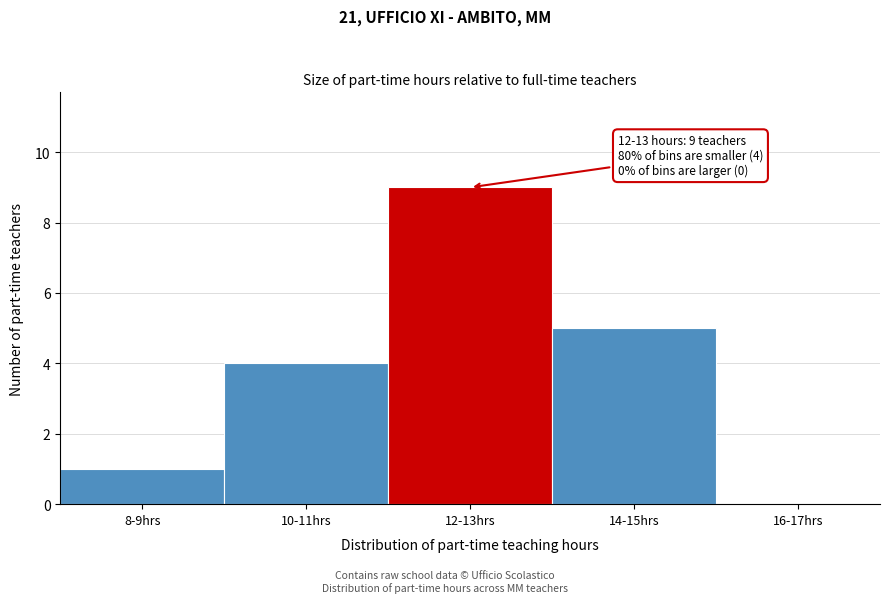

Reading left to right, extract all data points from this chart.

8-9hrs=1	10-11hrs=4	12-13hrs=9	14-15hrs=5	16-17hrs=0